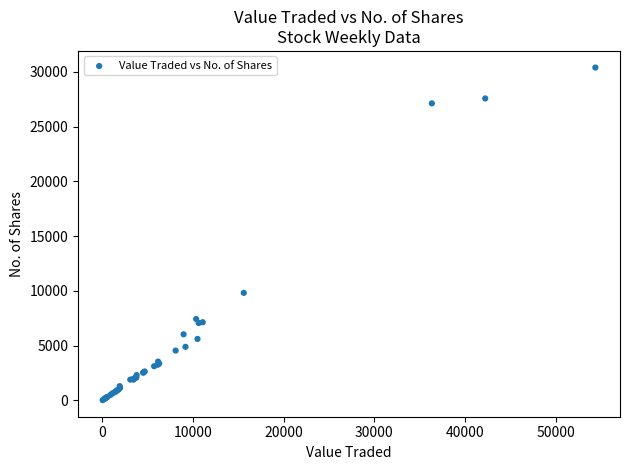

What Y value in the scatter plot is closest to 15210?

9823